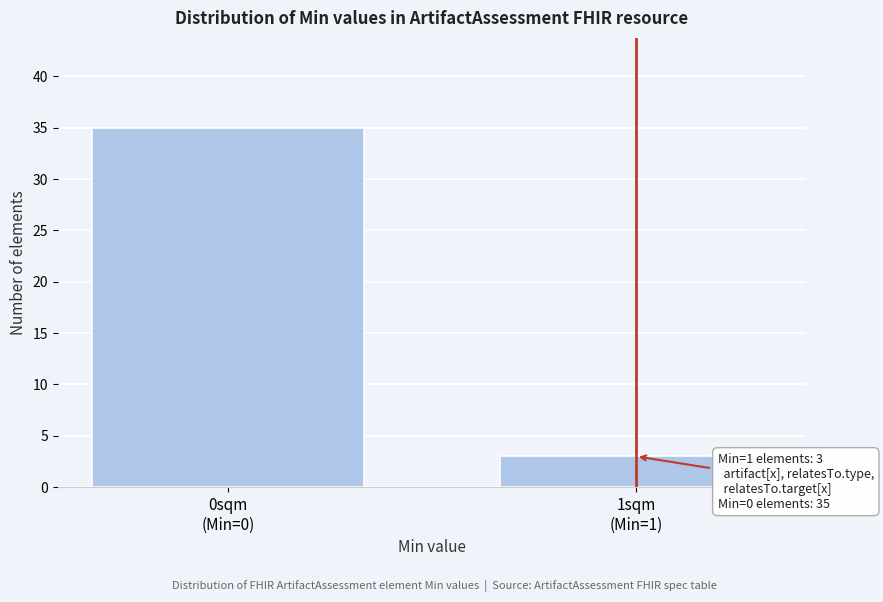

Reading left to right, what are all the values shown in this chart?

35	3